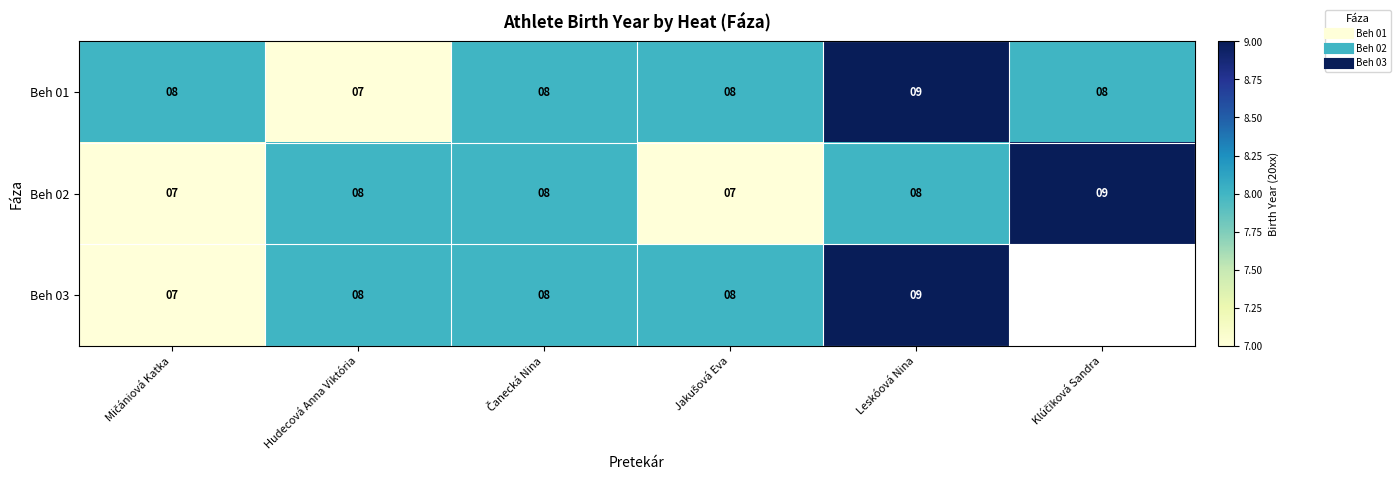

At which category does the chart reach its minimum across all series?

Hudecová Anna Viktória